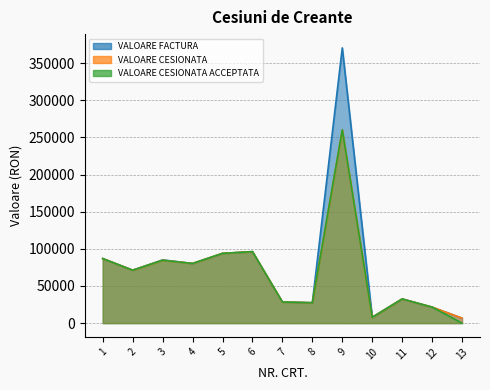

How many data points in VALOARE FACTURA are above 71215?

7